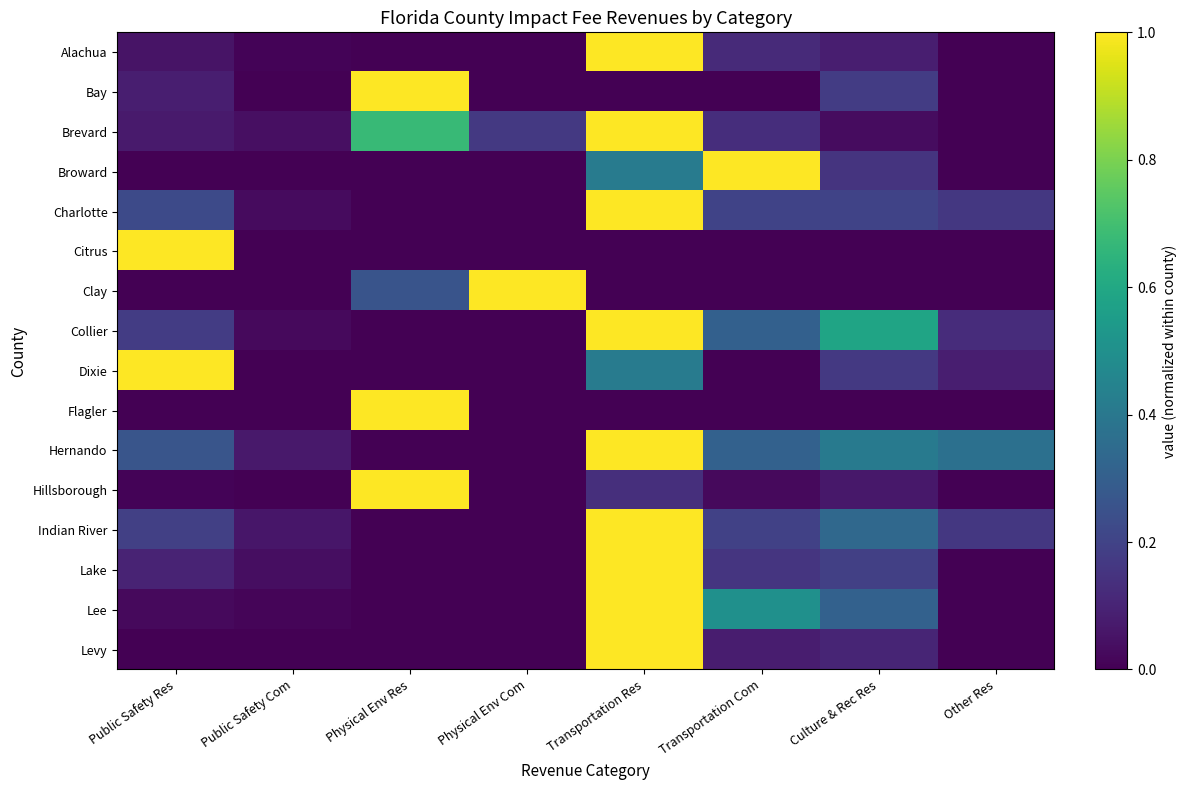

Which has a higher value, Other Res or Public Safety Res?

Public Safety Res